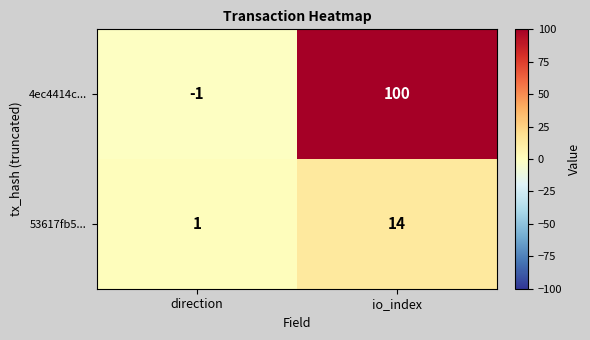

Reading right to left, extract all data points from this chart.

4ec4414c...: io_index=100	direction=-1
53617fb5...: io_index=14	direction=1